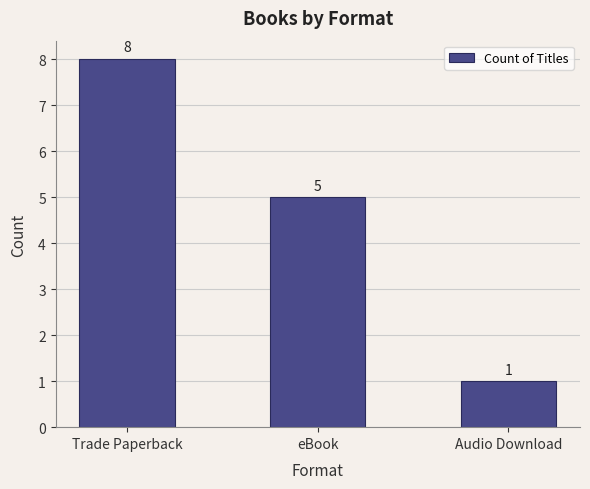

Rank the categories by value from highest to lowest.

Trade Paperback, eBook, Audio Download